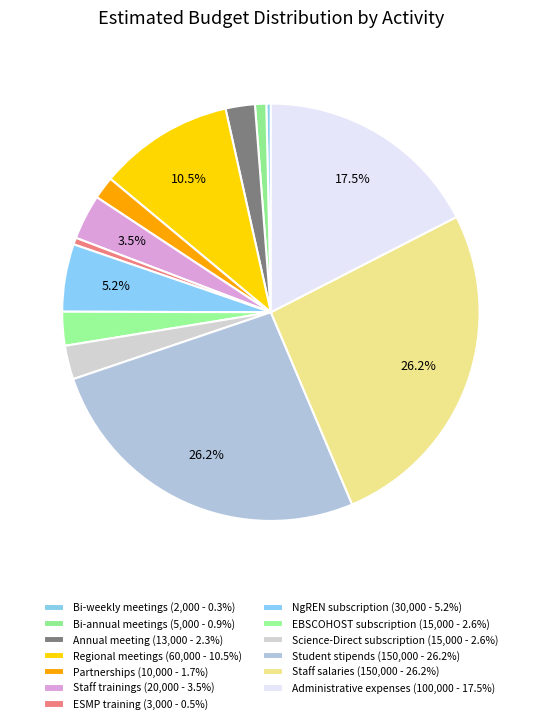

Which slice is the smallest?

Bi-weekly meetings